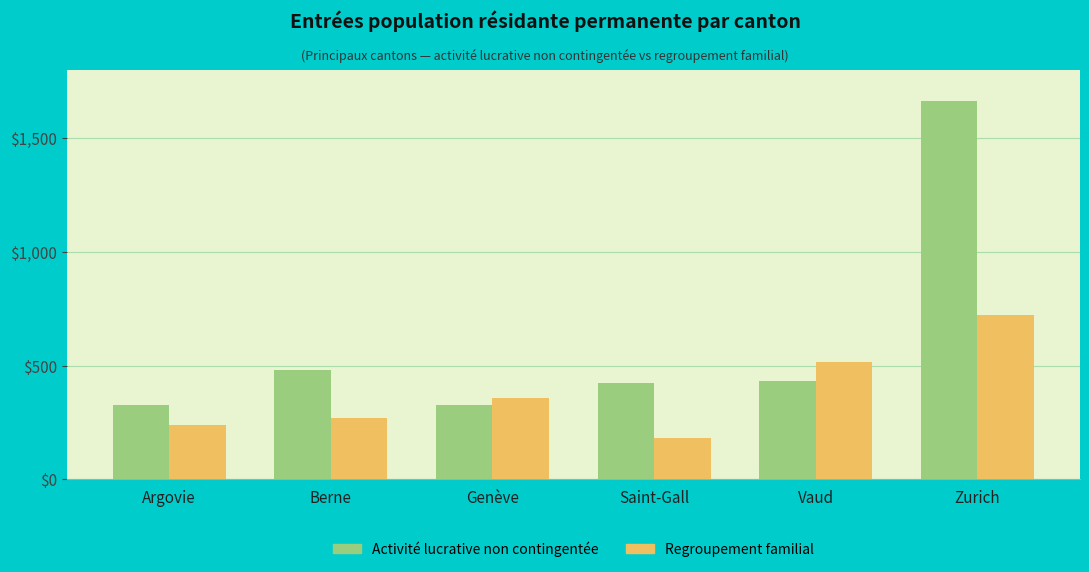

Which series has the largest range (max minus min)?

Activité lucrative non contingentée